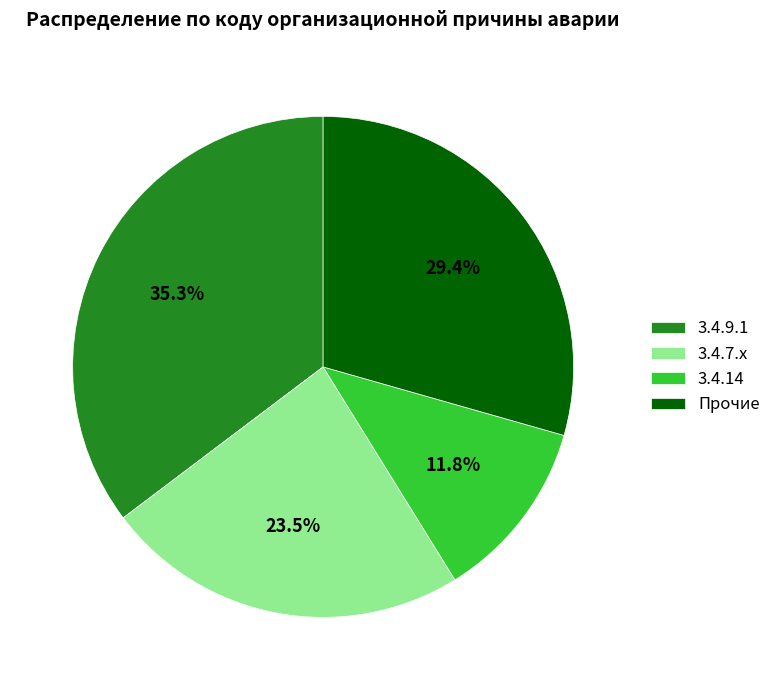

How many segments does this pie chart have?

4